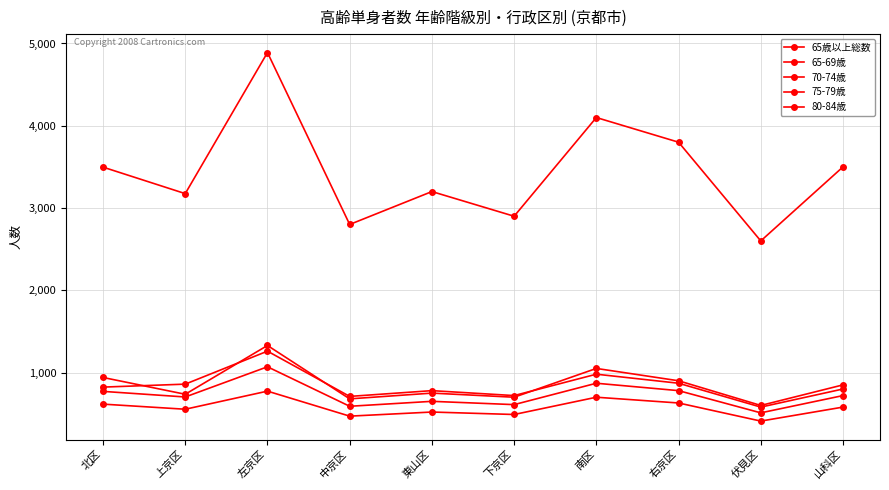

How many data points does each series have?

10